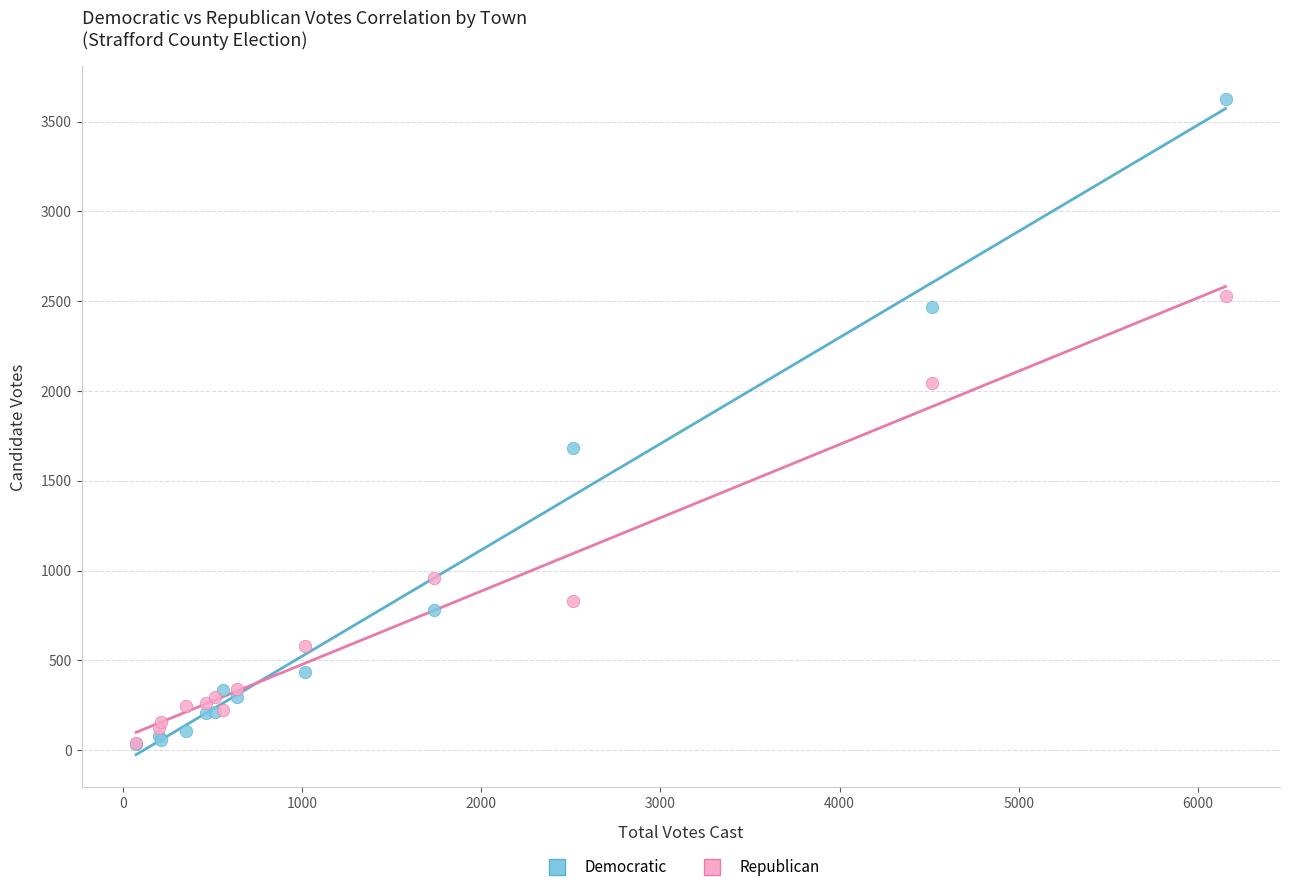

Across all series, what Y value is closest to 1829?

1681